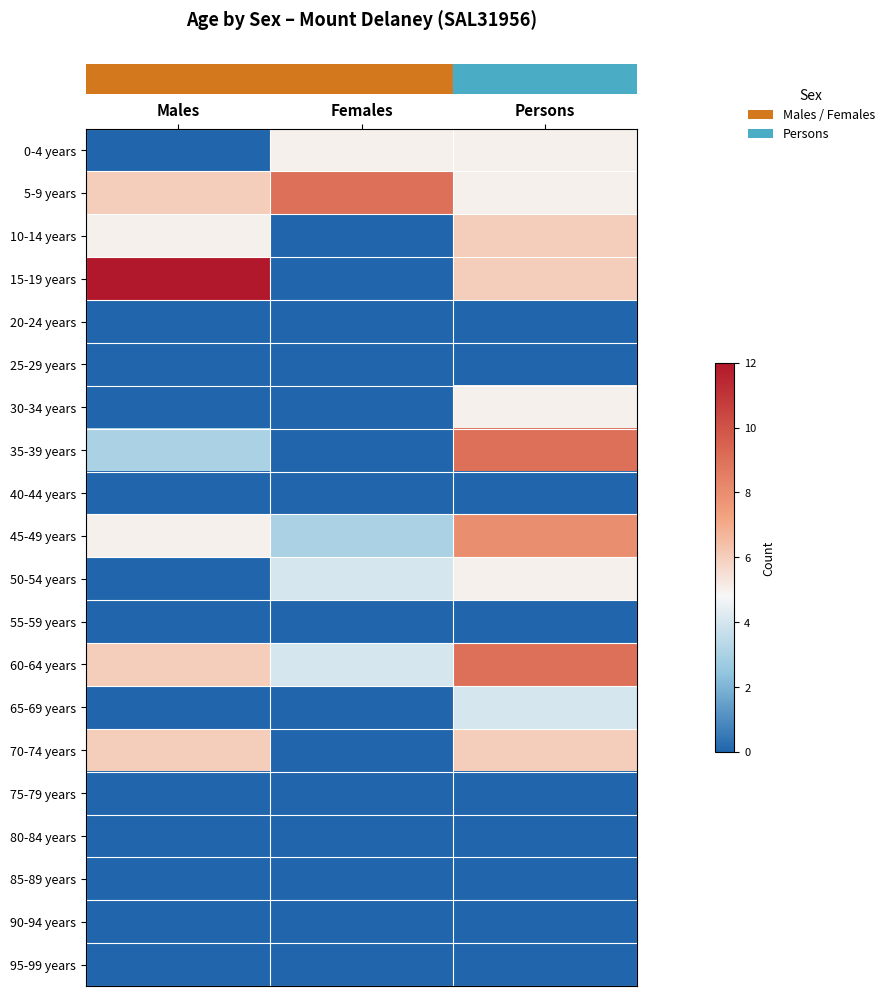

What is the total value across all series at Males?

43